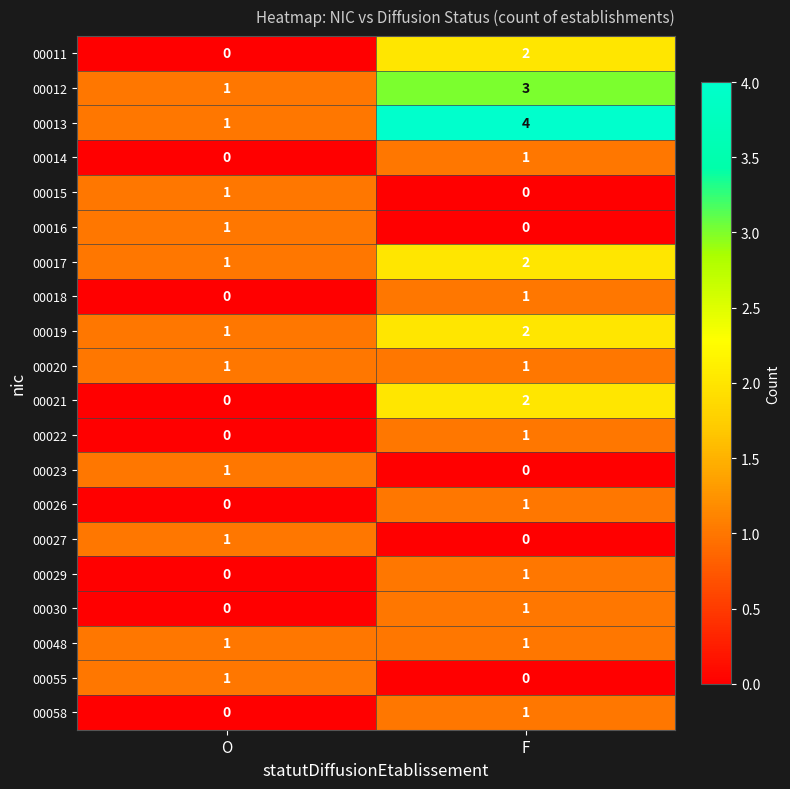

Rank the categories by 00029 value from highest to lowest.

F, O